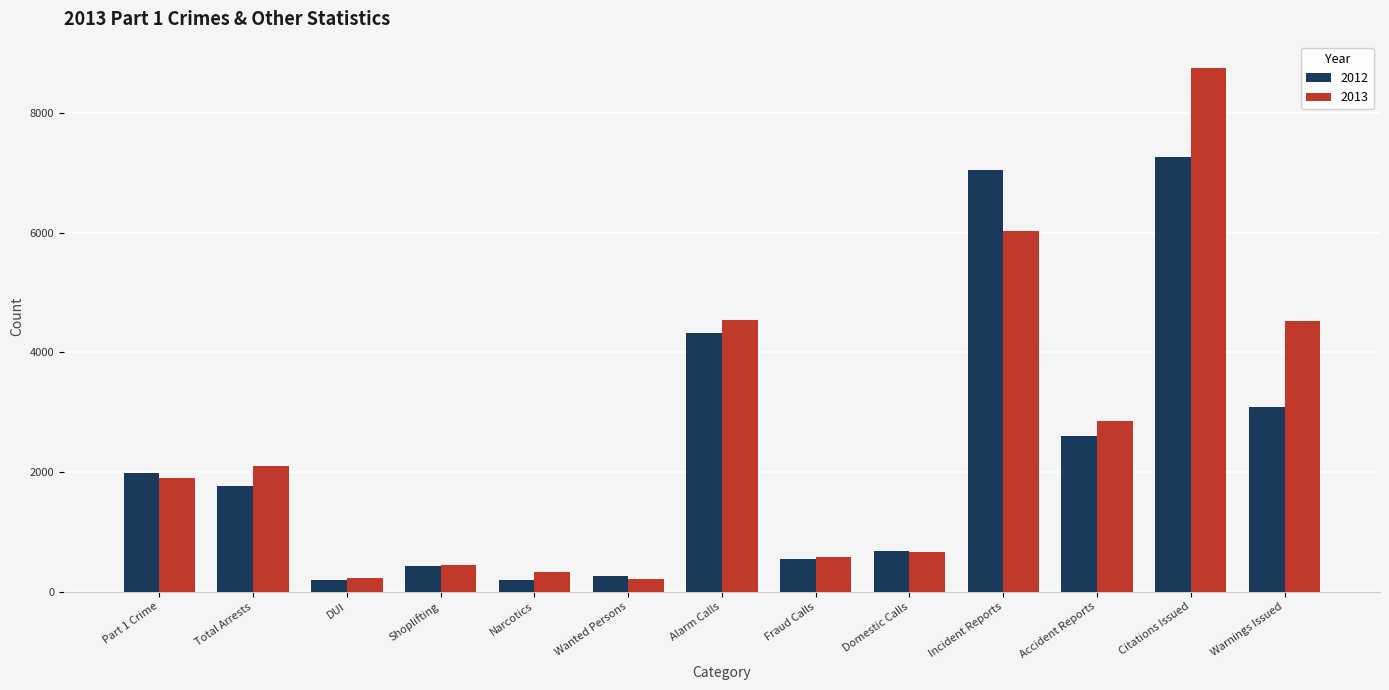

True or false: 2013 has a value of 4549 at Alarm Calls.

True